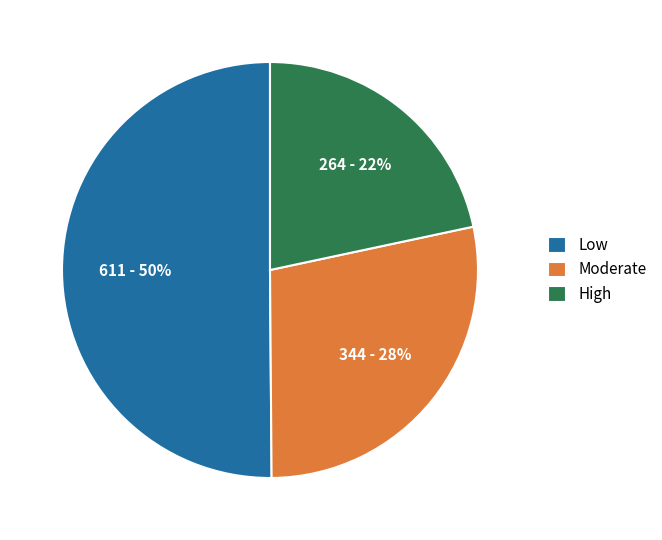

Between High and Moderate, which is larger?

Moderate